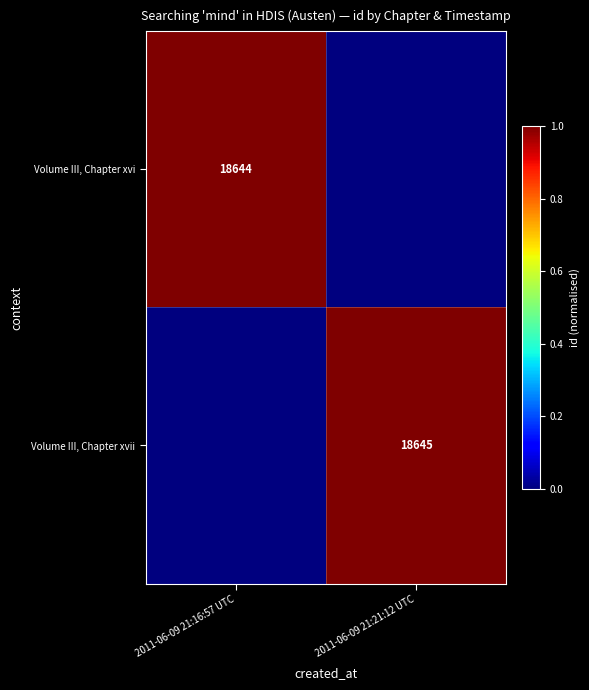

True or false: Volume III, Chapter xvi has a value of 18644 at 2011-06-09 21:16:57 UTC.

True